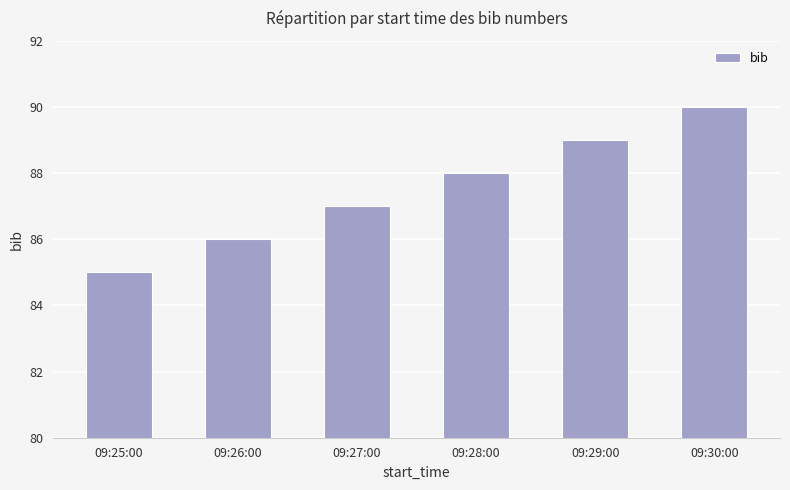

Reading left to right, extract all data points from this chart.

09:25:00=85	09:26:00=86	09:27:00=87	09:28:00=88	09:29:00=89	09:30:00=90